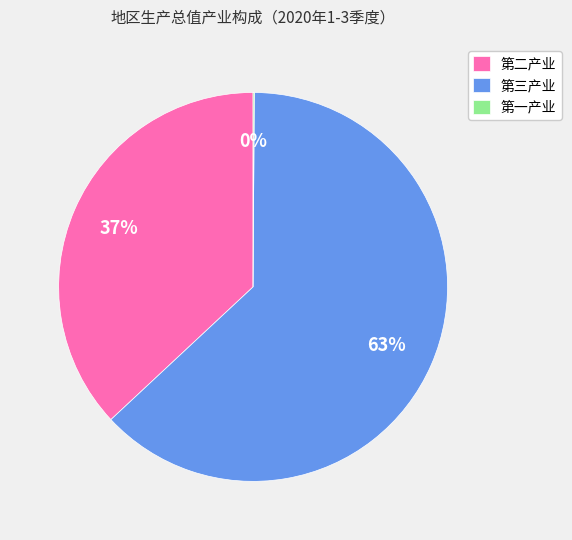

To the nearest percent, what is the difference between the largest and smallest slice percentages?

63%